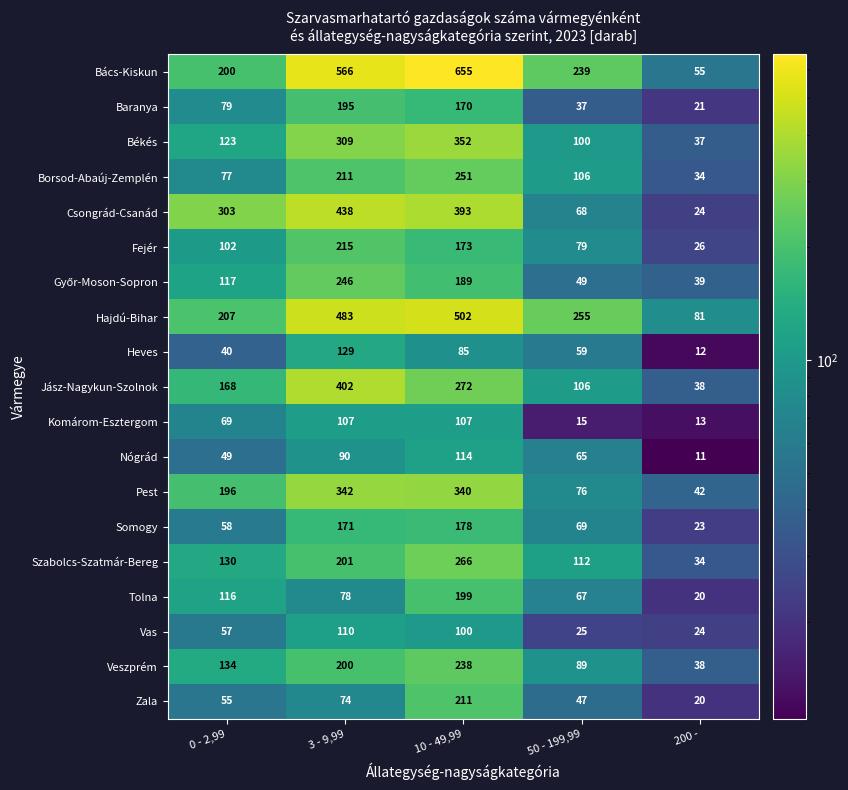

How many Borsod-Abaúj-Zemplén values are between 77 and 211?

3